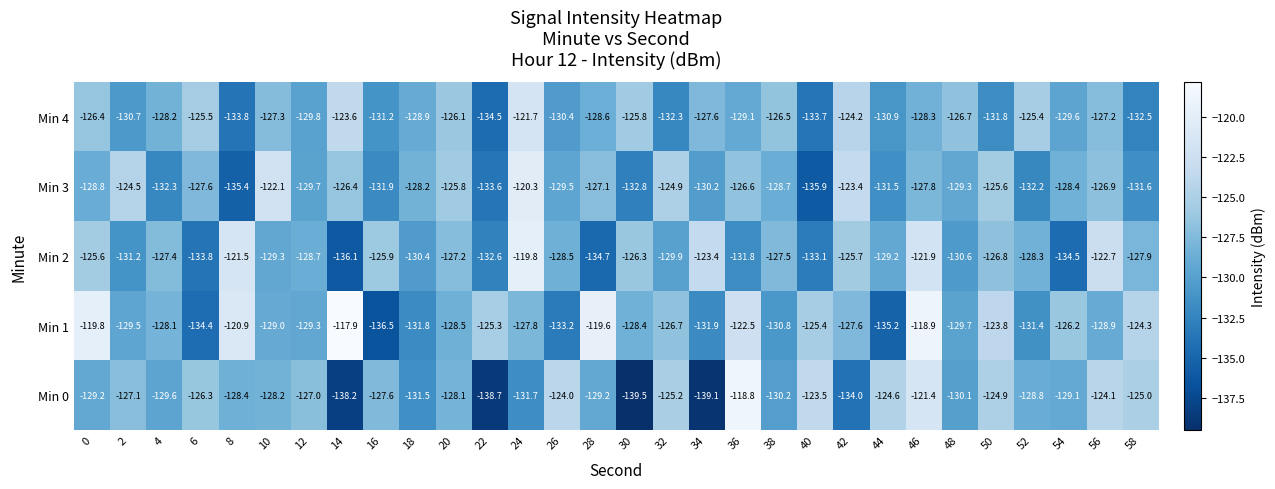

What is the difference between the maximum and minimum values in the Min 0 series?

20.7